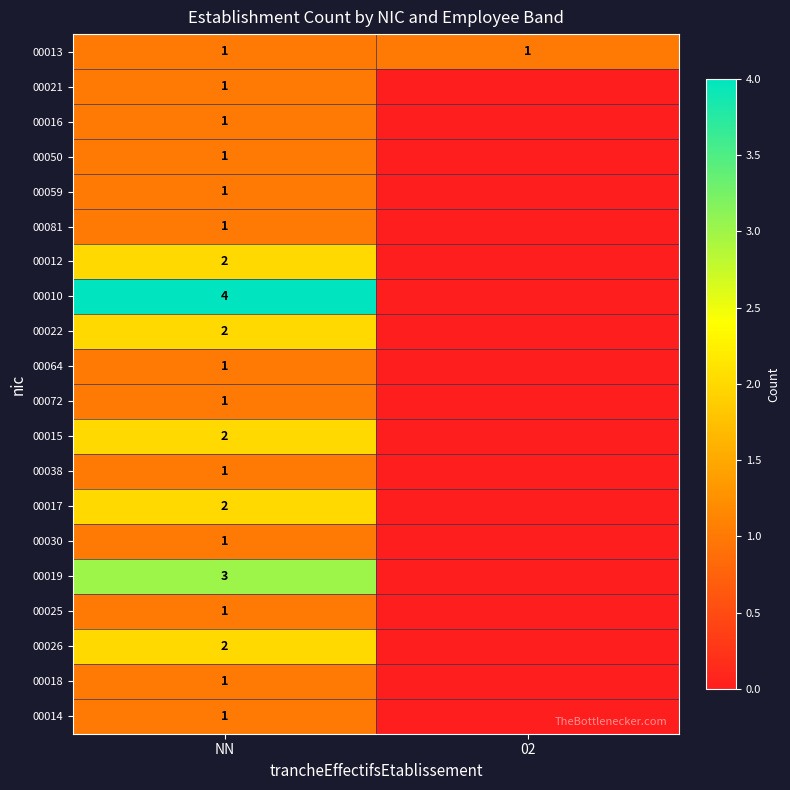

What is the spread (max minus min) of values at NN?

3